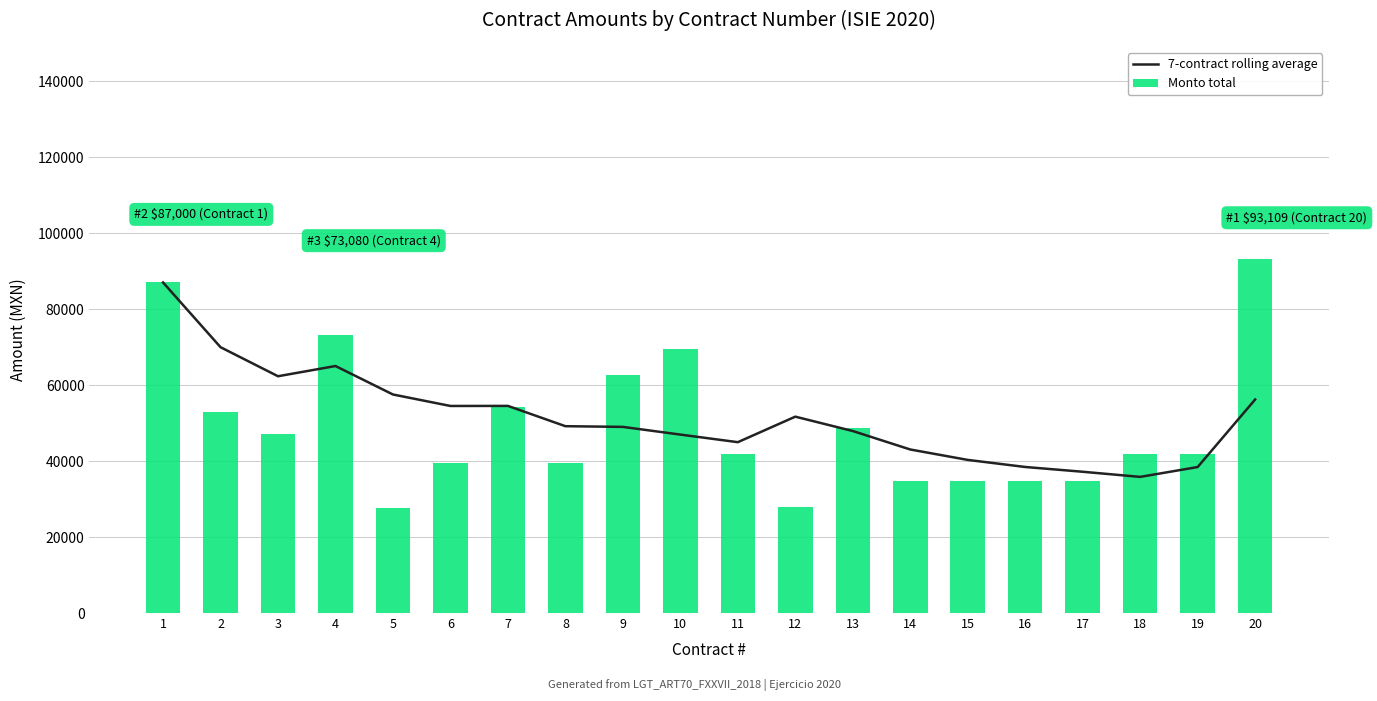

Reading left to right, what are all the values shown in this chart?

7-contract rolling average: 1=87000.0	2=69965.4	3=62319.3	4=65009.5	5=57515.5	6=54495.8	7=54513.5	8=49173.0	9=48989.3	10=46964.1	11=44966.1	12=51683.1	13=47901.2	14=43041.6	15=40298.3	16=38437.6	17=37180.8	18=35831.4	19=38422.8	20=56198.5
Monto total: 1=87000.0	2=52930.8	3=47027.0	4=73080.0	5=27540.0	6=39397.1	7=54169.8	8=39397.1	9=62640.0	10=69600.0	11=41760.0	12=27840.0	13=48720.0	14=34800.0	15=34800.0	16=34800.0	17=34800.0	18=41760.0	19=41760.0	20=93109.3